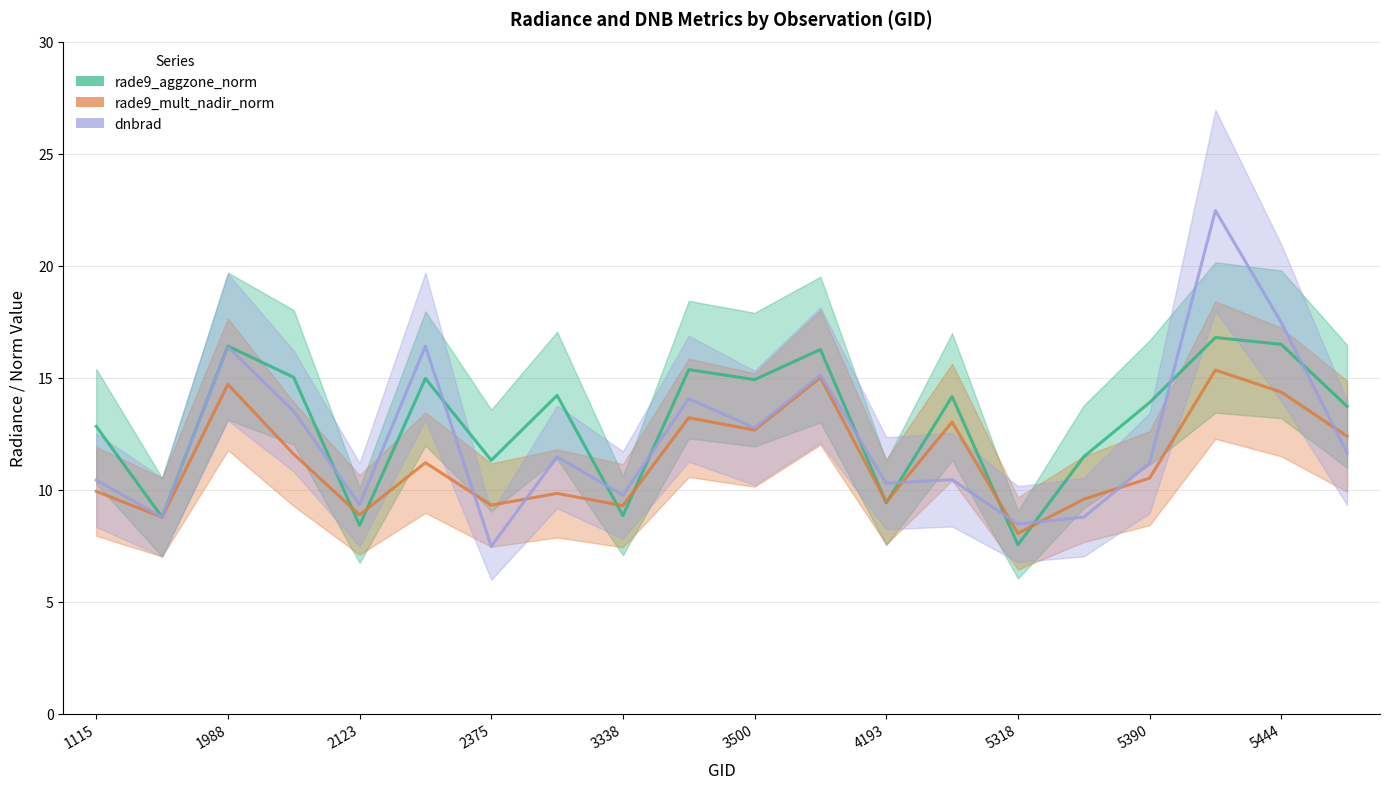

True or false: rade9_aggzone_norm has more than 2 points higher than both neighbors.

True